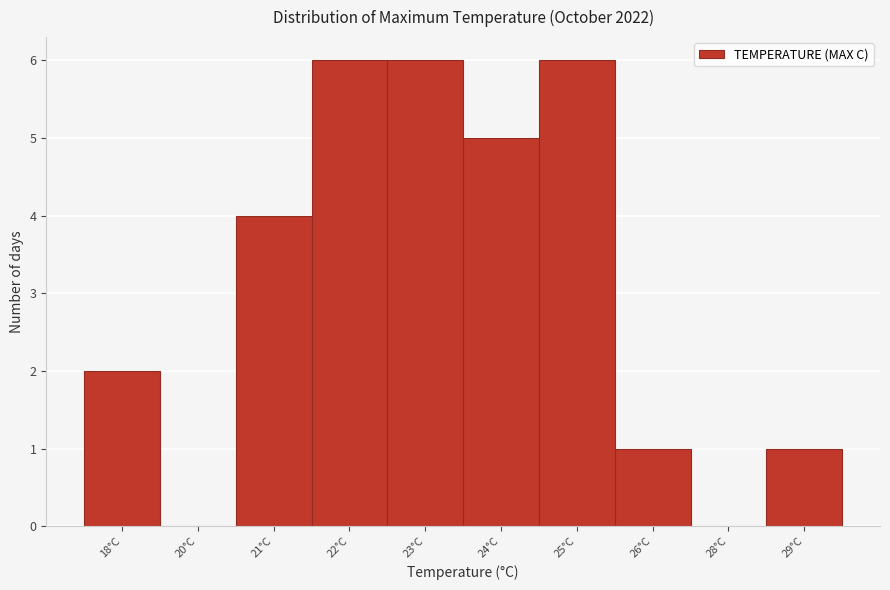

Reading right to left, what are all the values shown in this chart?

29°C=1	28°C=0	26°C=1	25°C=6	24°C=5	23°C=6	22°C=6	21°C=4	20°C=0	18°C=2